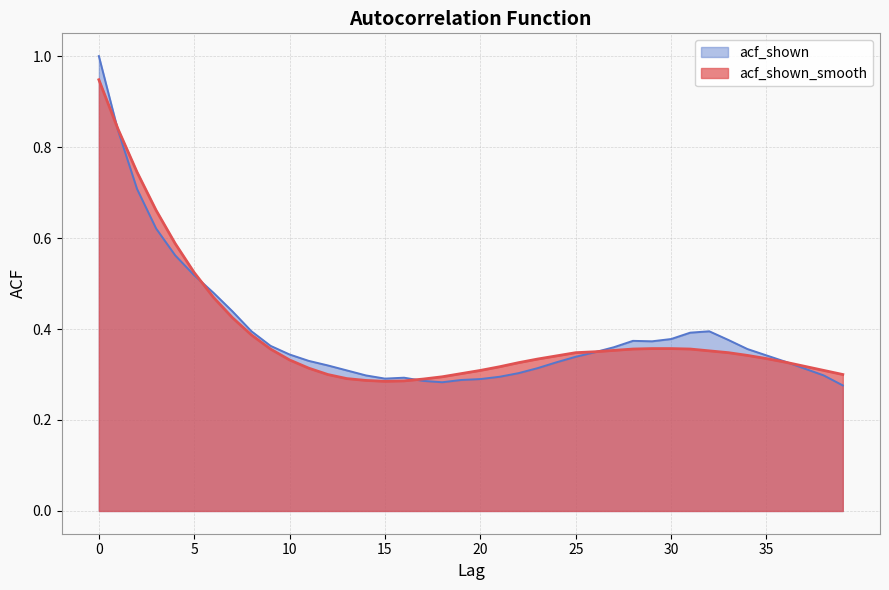

True or false: acf_shown has a value of 0.1 at 29.

False